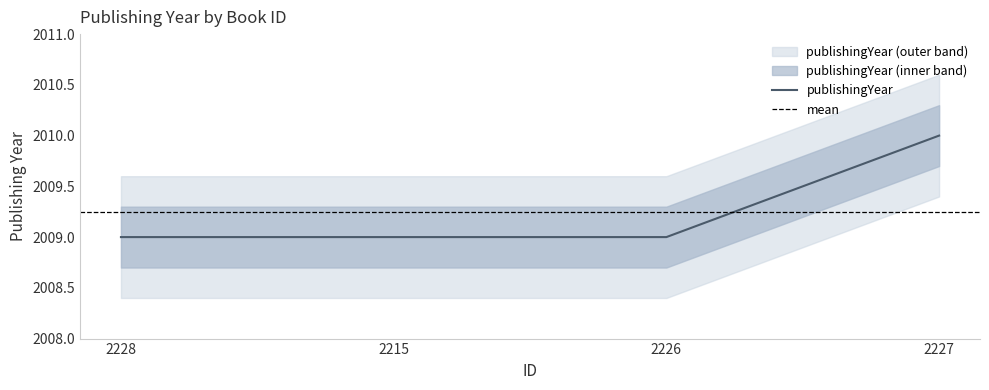

True or false: the data shows 3545 at 2226.

False